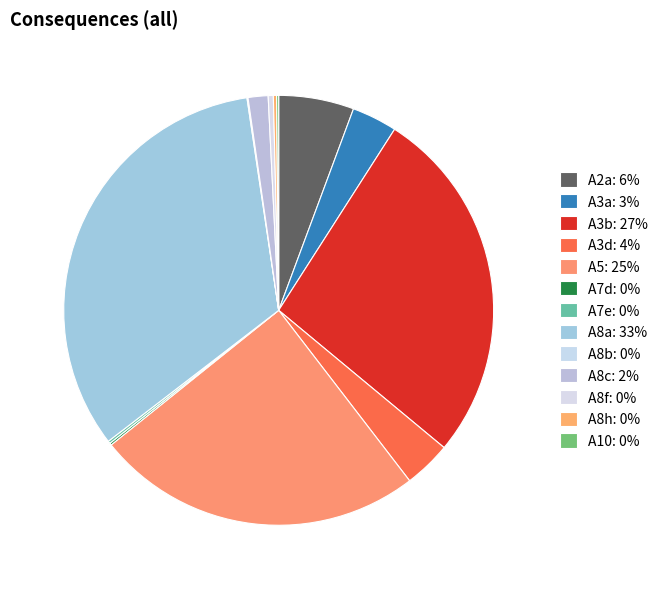

To the nearest percent, what percentage of the pie is A3a?

3%